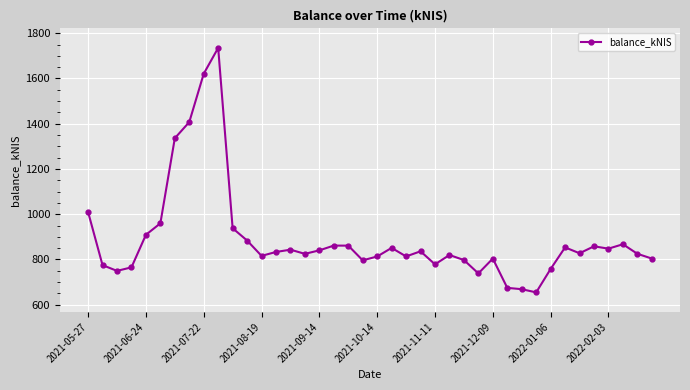

True or false: the data has more than 0 interior local peaks.

True